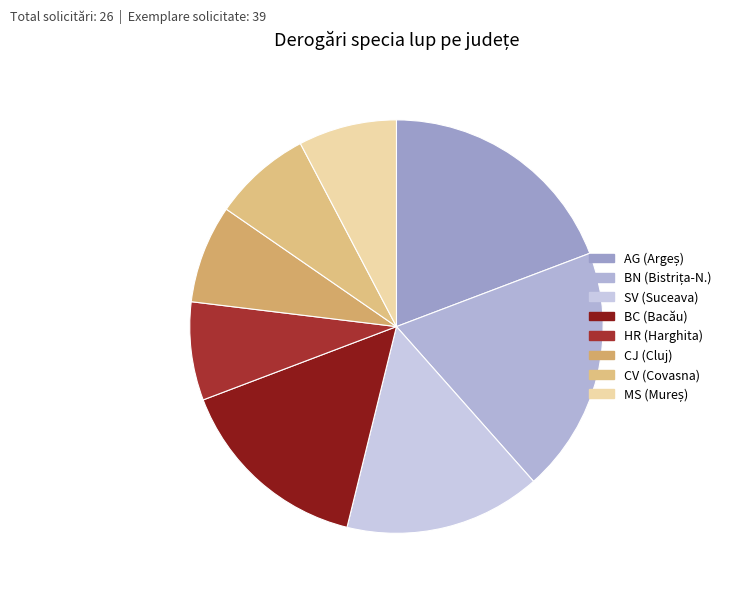

What is the change in value from BN to CV?

-3